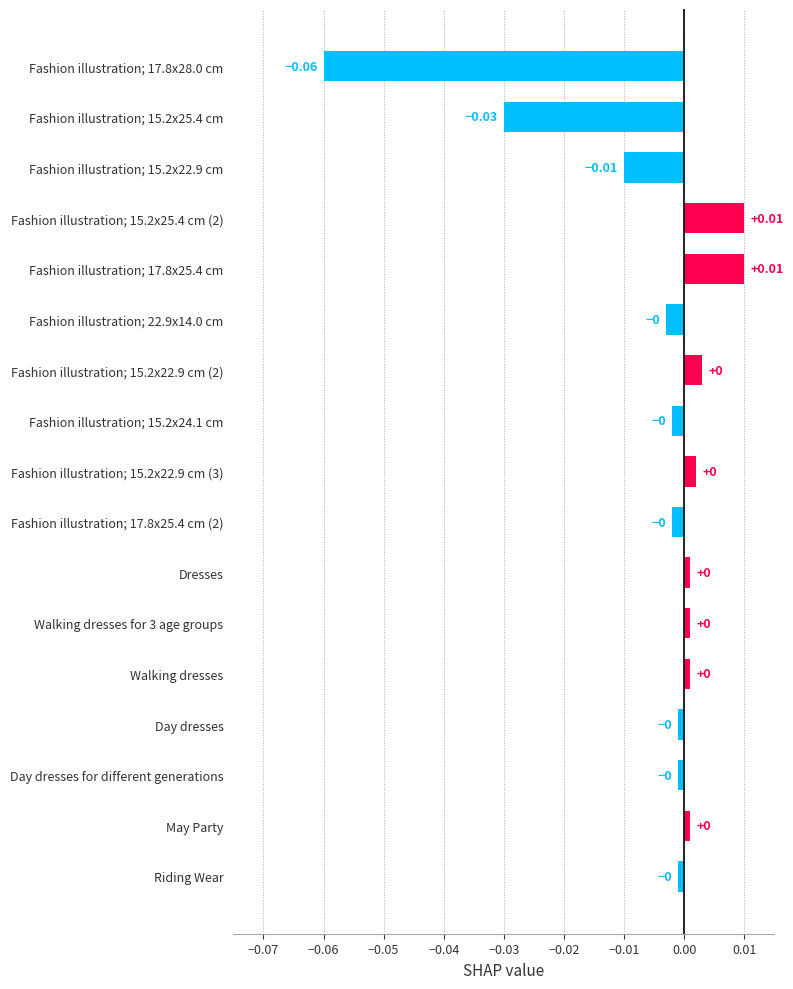

What is the label of the 5th bar from the bottom?

Walking dresses